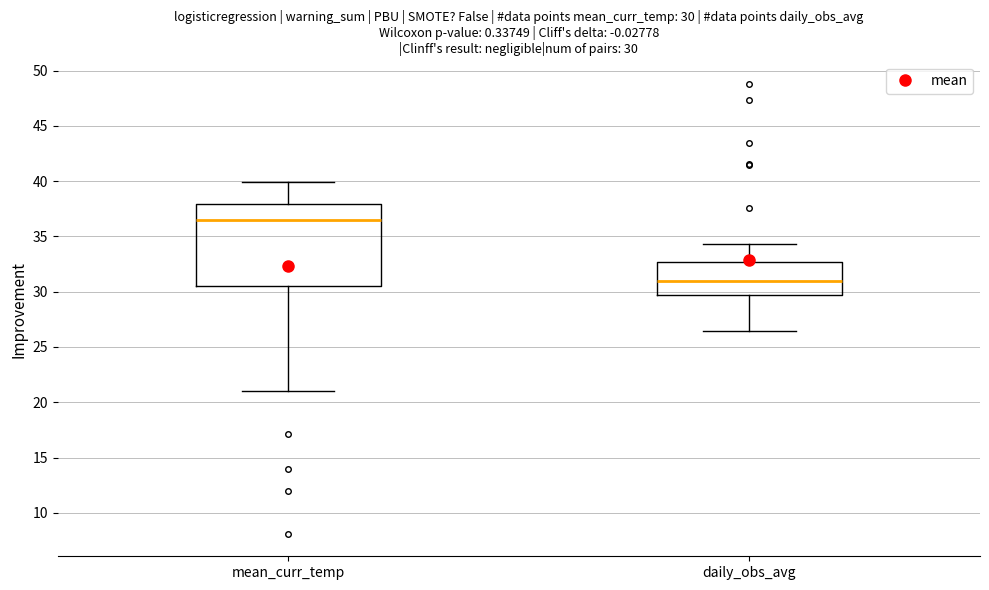

Comparing the boxes themselves (not the whiskers), which one is the tallest?

mean_curr_temp